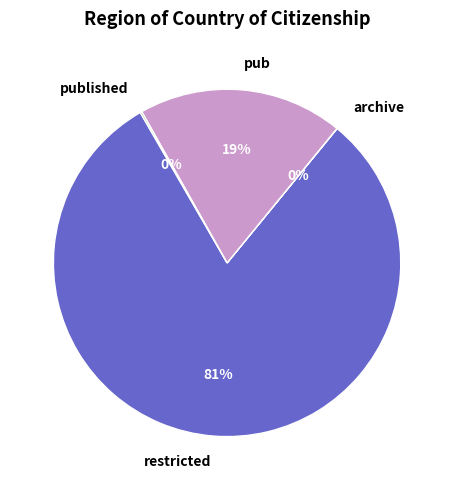

What percentage is the restricted slice, to the nearest percent?

81%